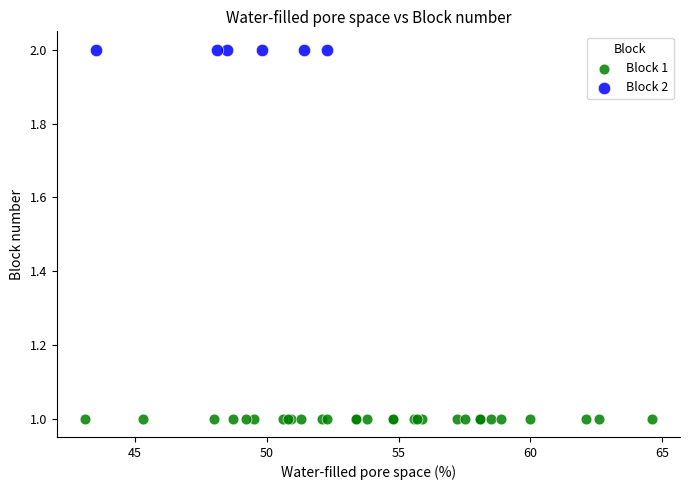

Which series contains the lowest Y value?

Block 1